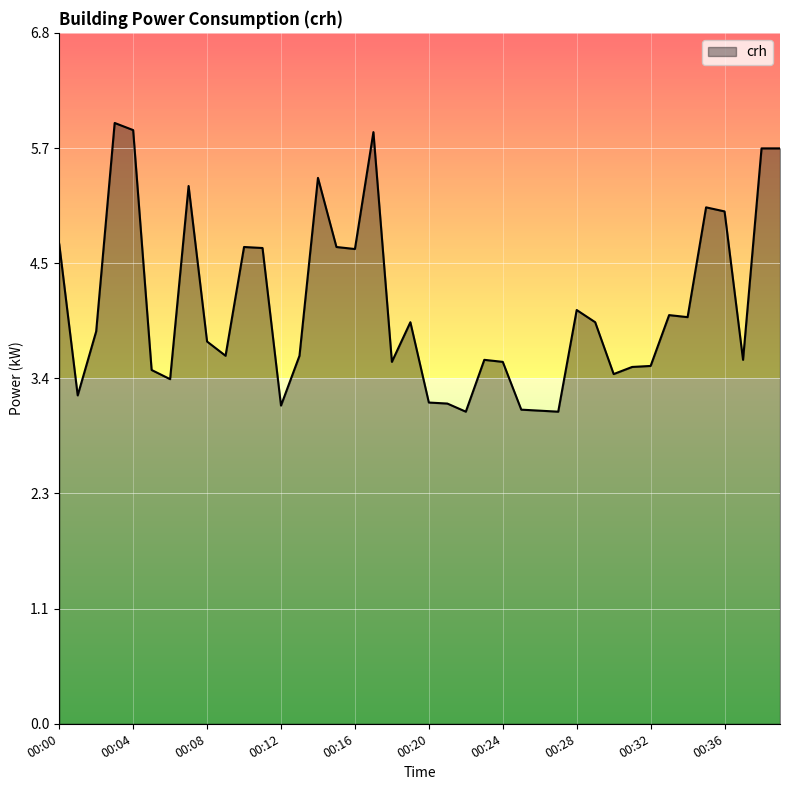

Count the number of data series in this chart.

1